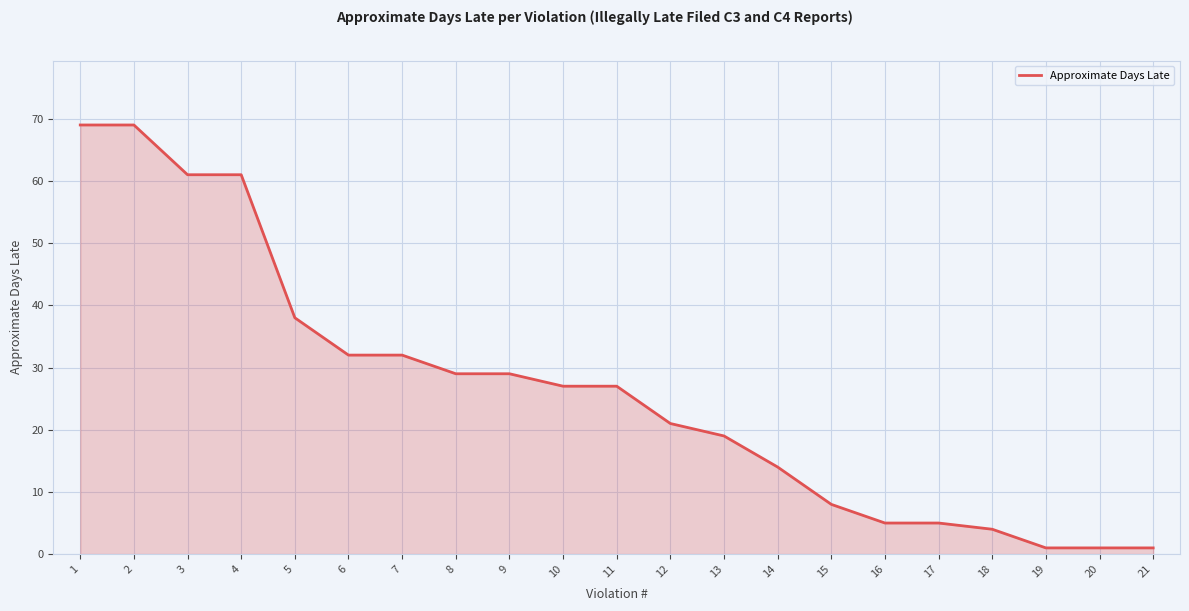

Reading right to left, list all the values displayed in this chart.

1	1	1	4	5	5	8	14	19	21	27	27	29	29	32	32	38	61	61	69	69